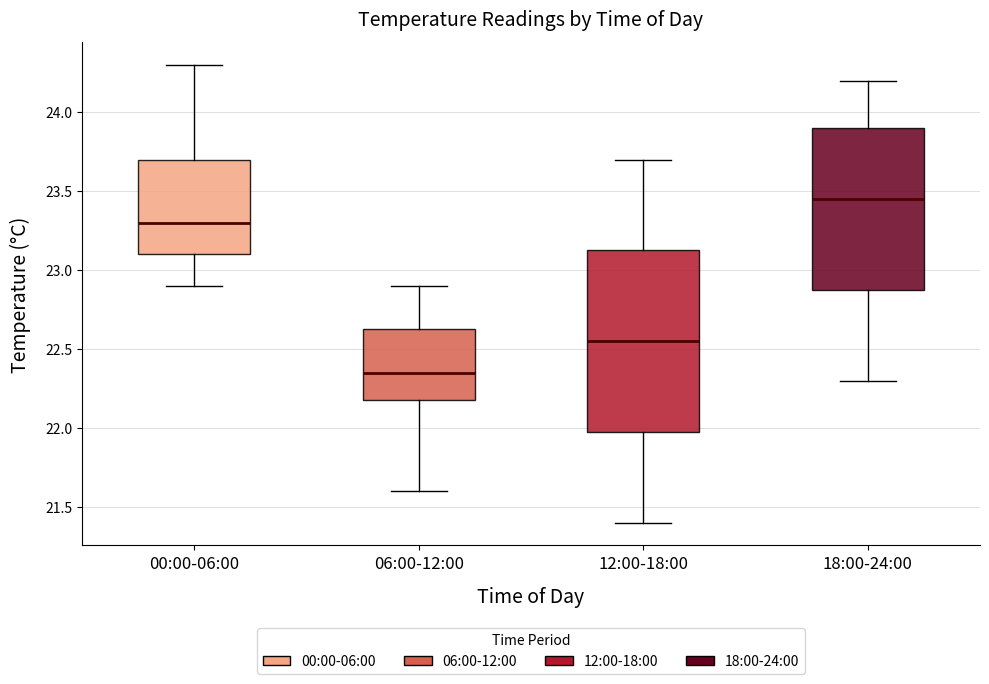

Which box is the tallest, from its lower edge to its upper edge?

12:00-18:00